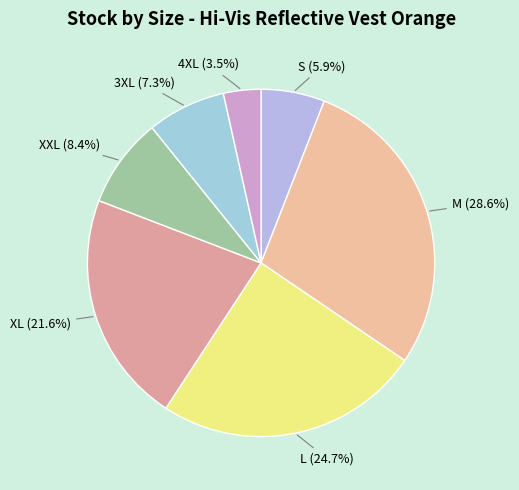

Combined, do 4XL and L account for over 50%?

No